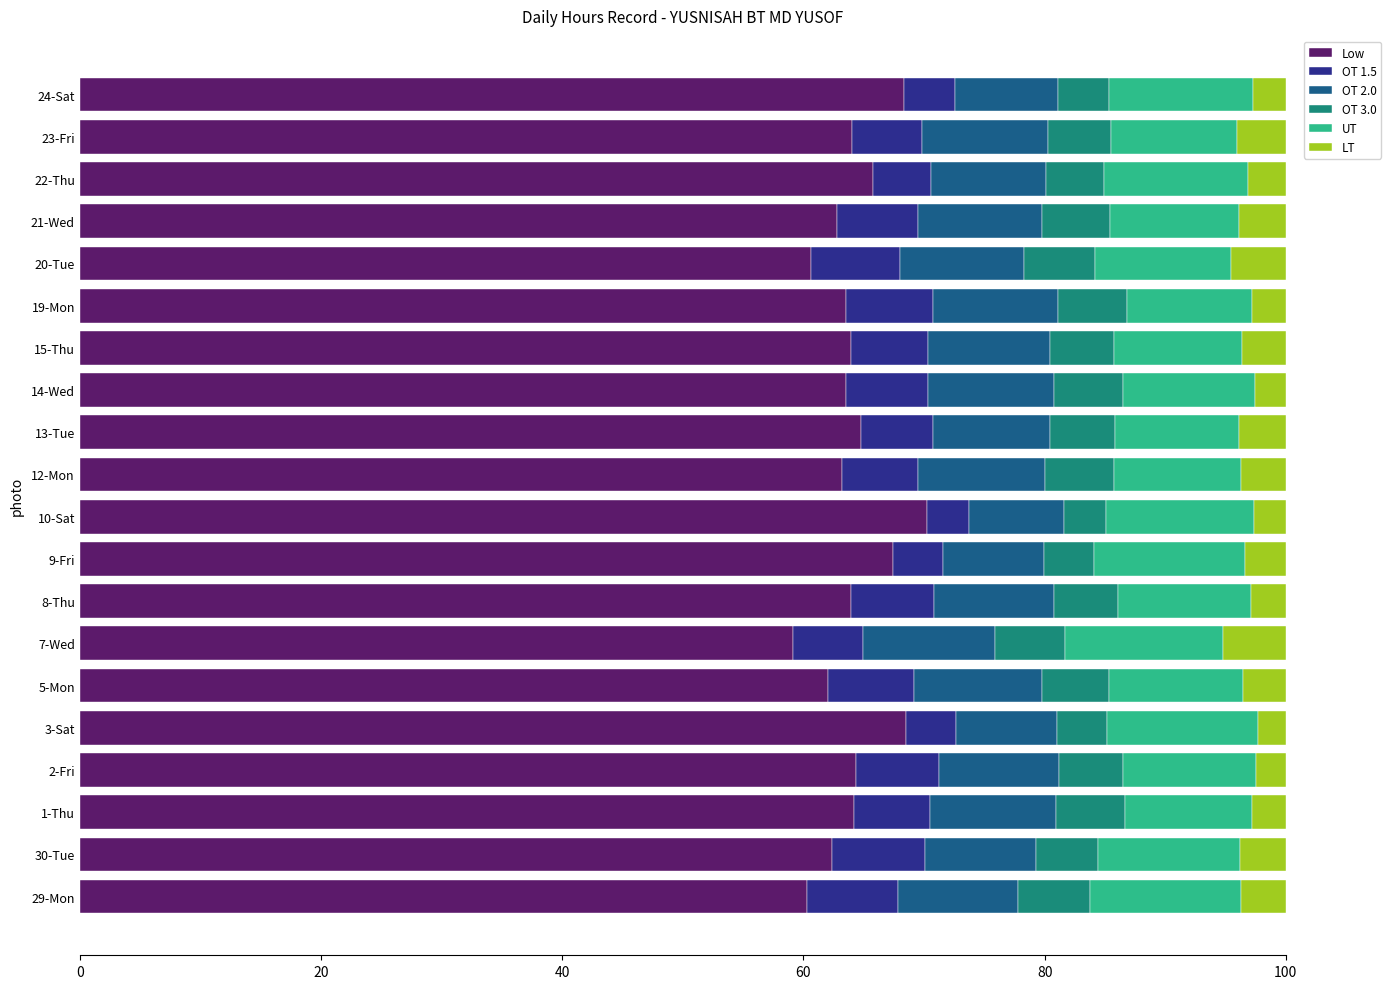

Is it true that Low equals 62.8 at 21-Wed?

True